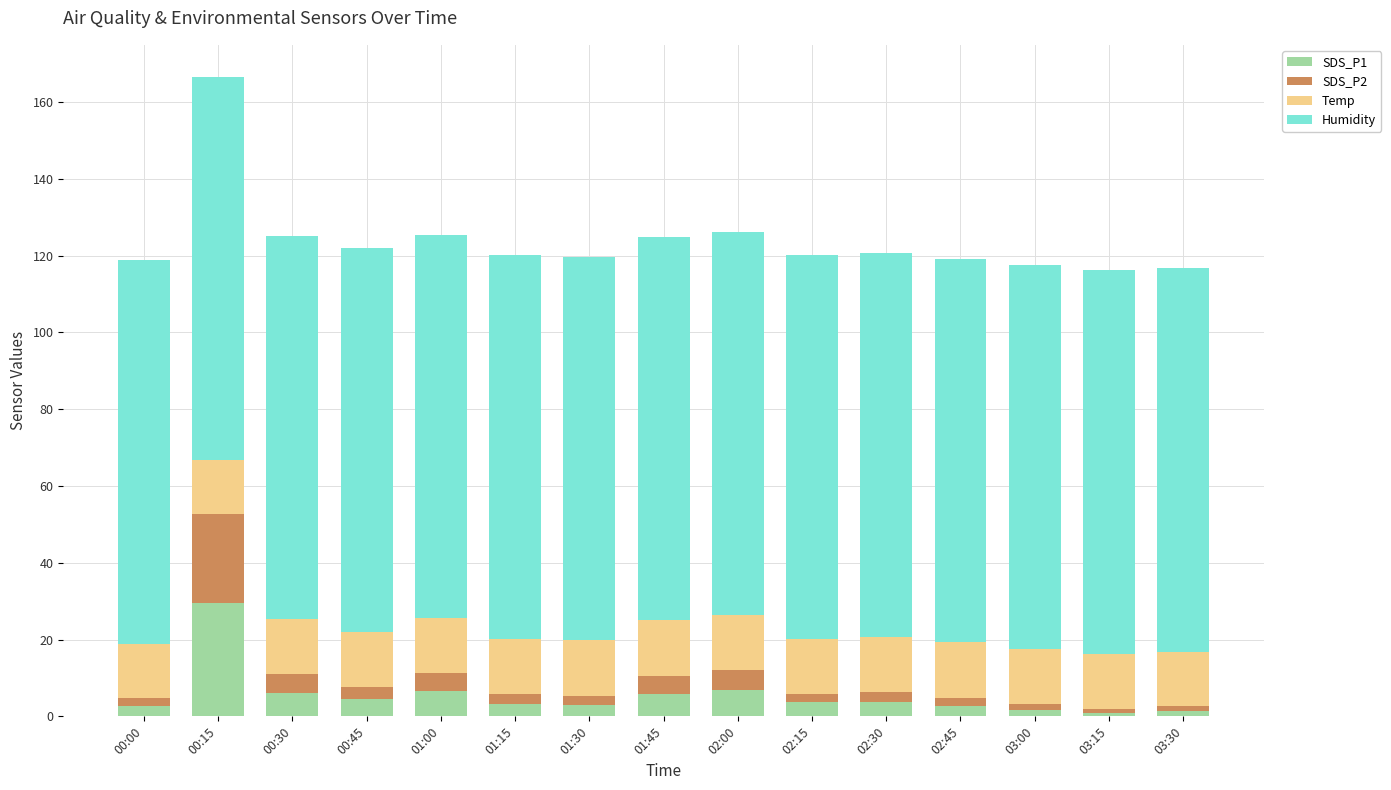

Are the bars grouped side by side (vs. stacked)?

No